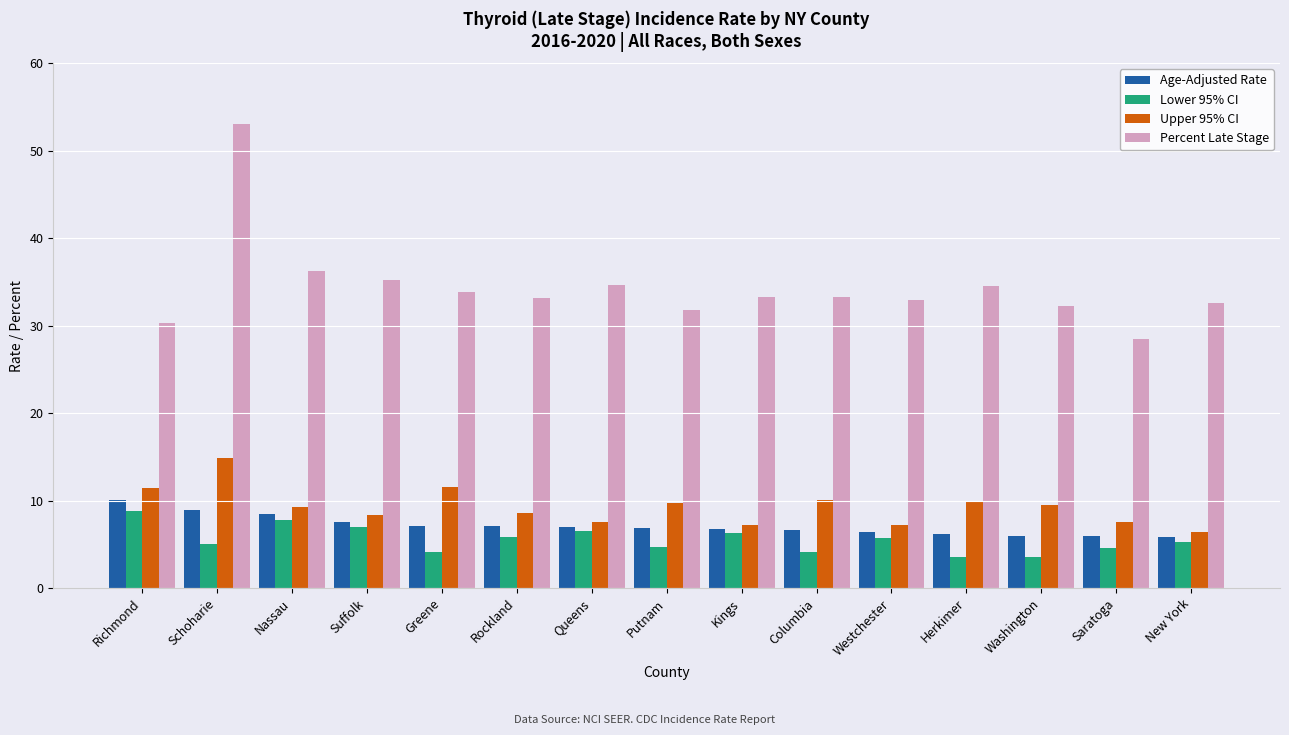

What are all the series names shown in the legend?

Age-Adjusted Rate, Lower 95% CI, Upper 95% CI, Percent Late Stage